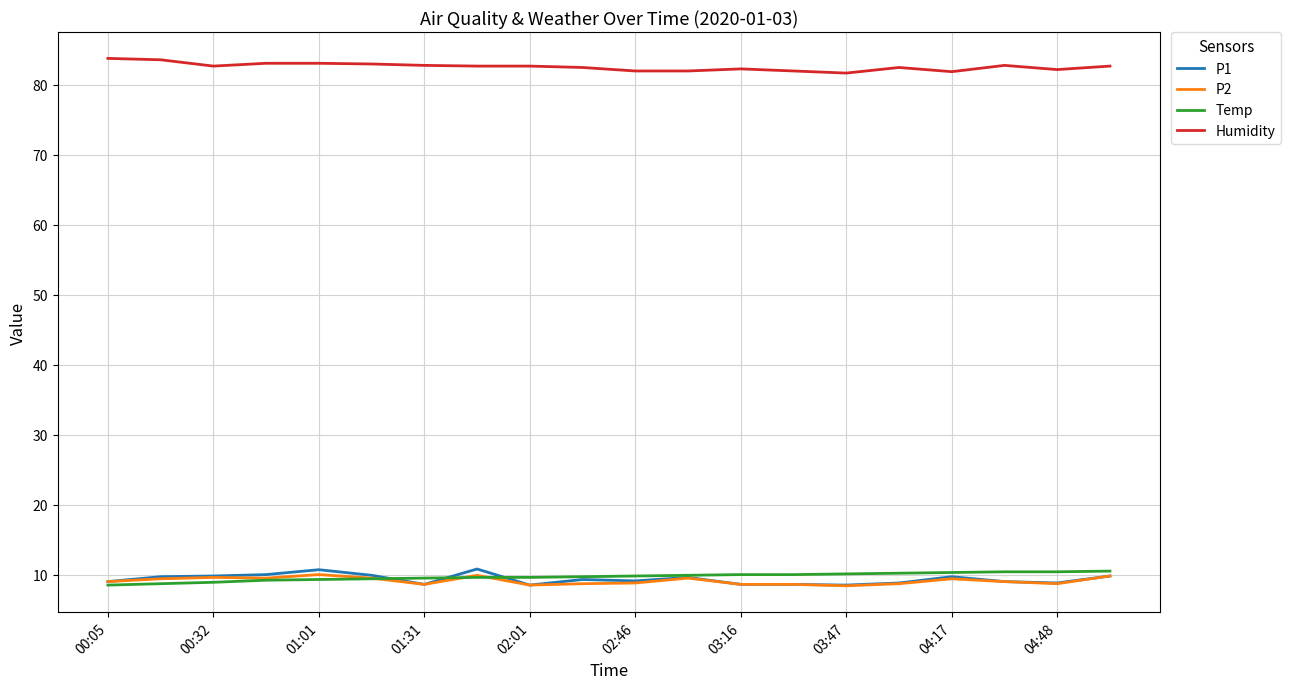

How many series are shown in this chart?

4